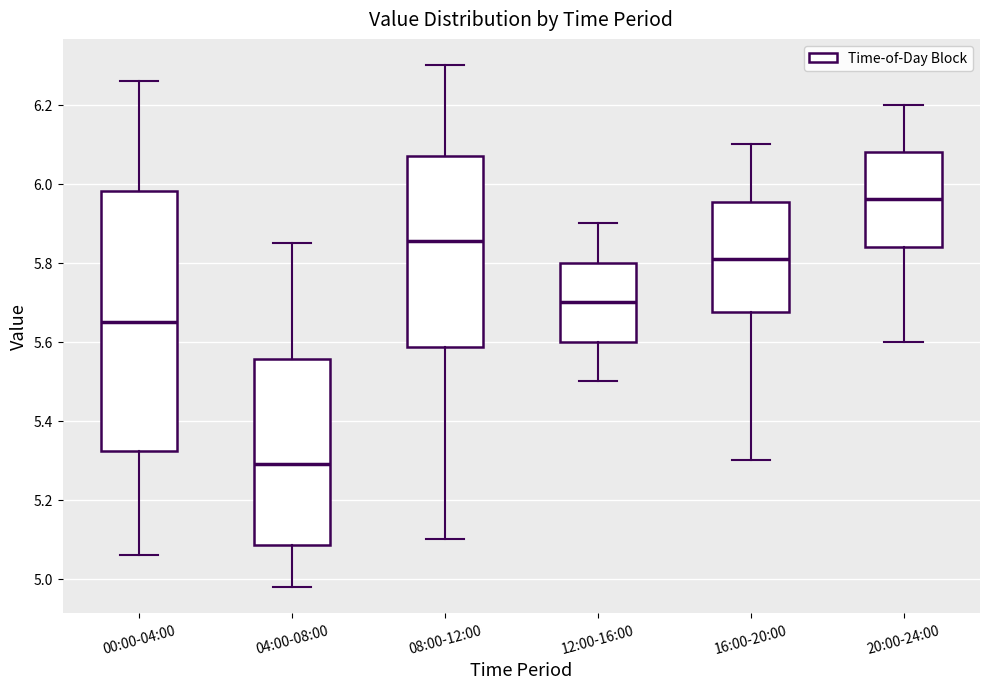

Which box is the tallest, from its lower edge to its upper edge?

00:00-04:00